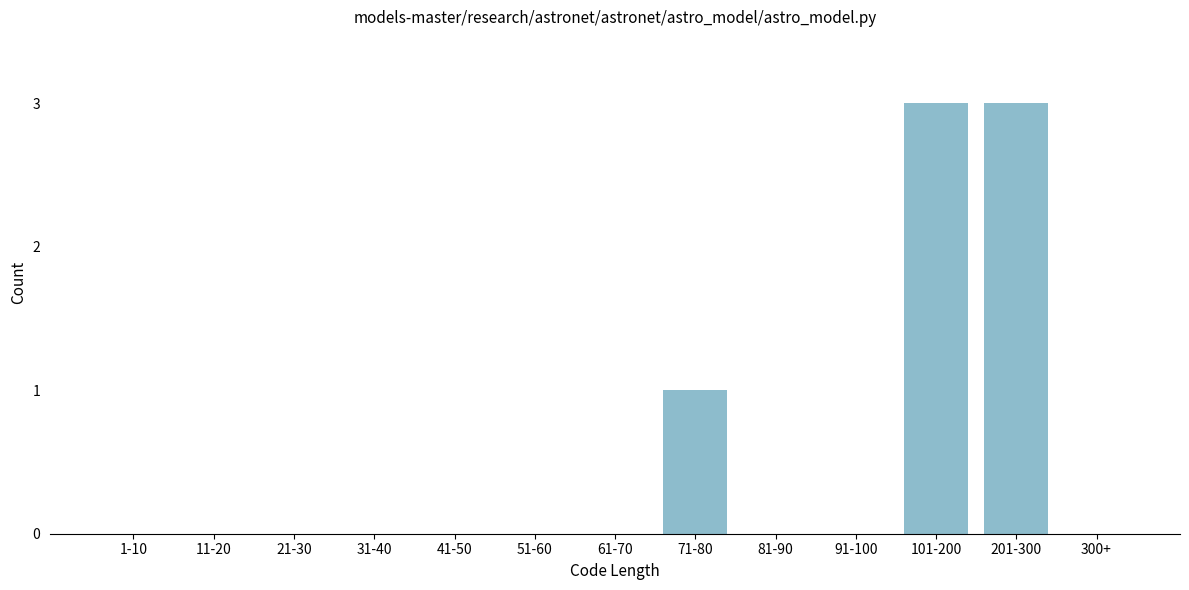

Reading left to right, what are all the values shown in this chart?

1-10=0	11-20=0	21-30=0	31-40=0	41-50=0	51-60=0	61-70=0	71-80=1	81-90=0	91-100=0	101-200=3	201-300=3	300+=0